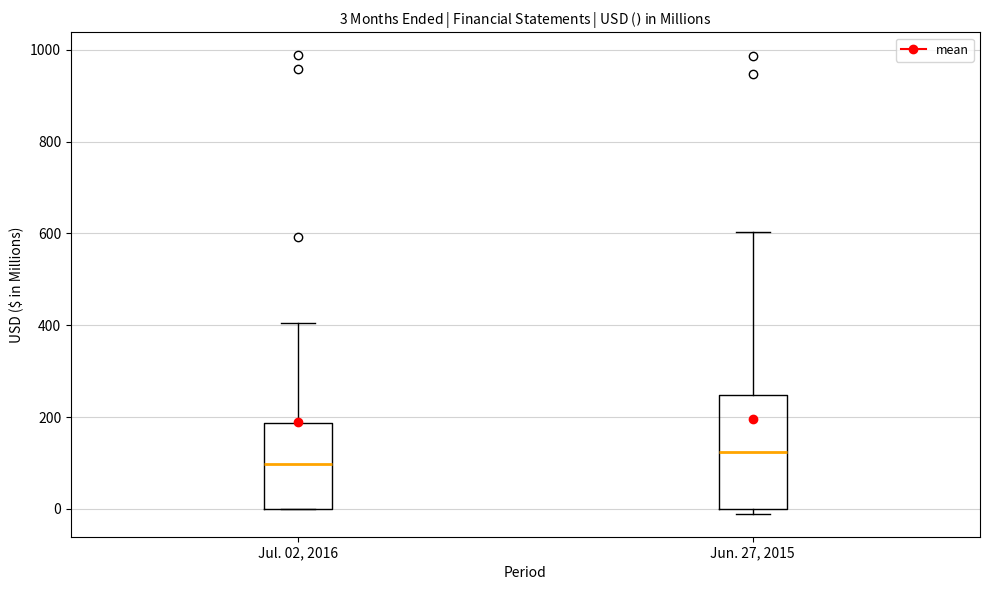

Which box is the tallest, from its lower edge to its upper edge?

Jun. 27, 2015